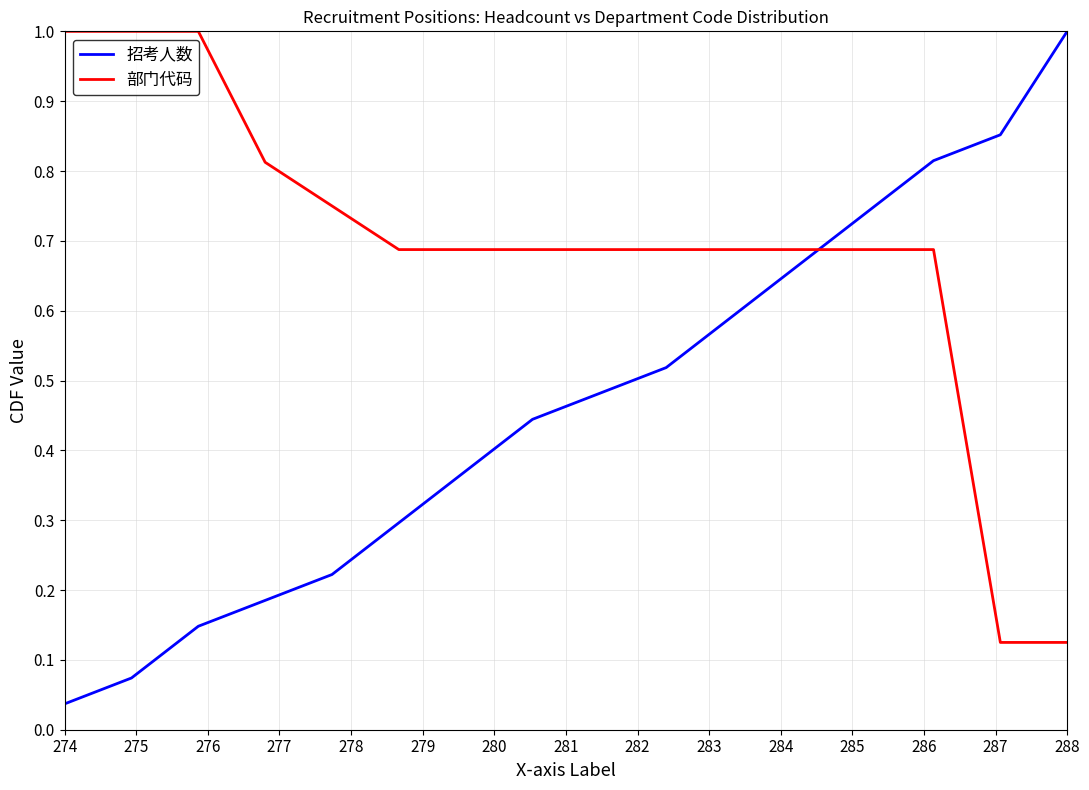

Does the chart display data point markers on the line(s)?

No